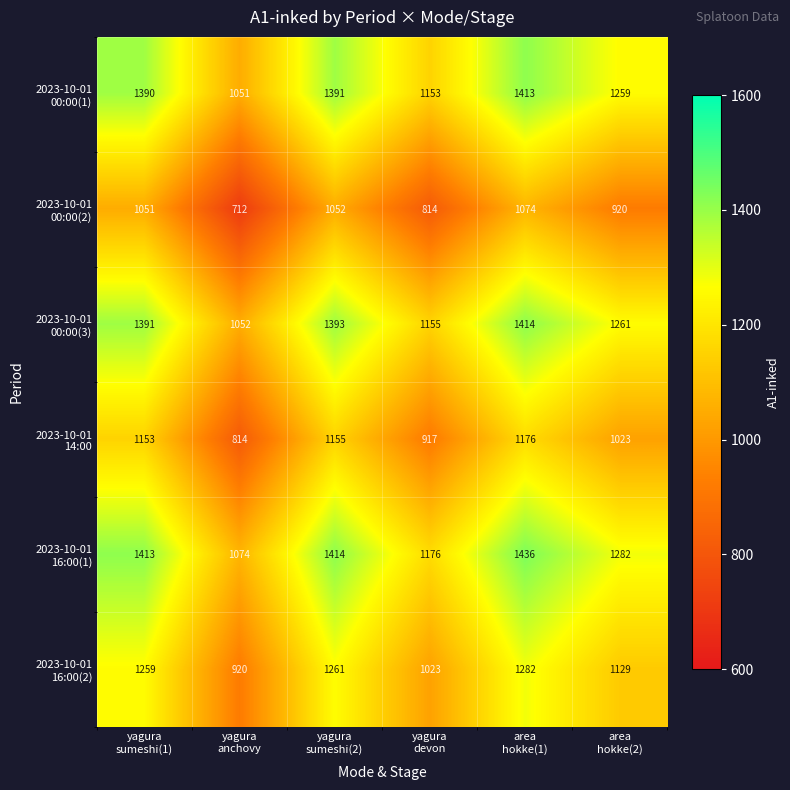

How many distinct data groups are displayed?

6